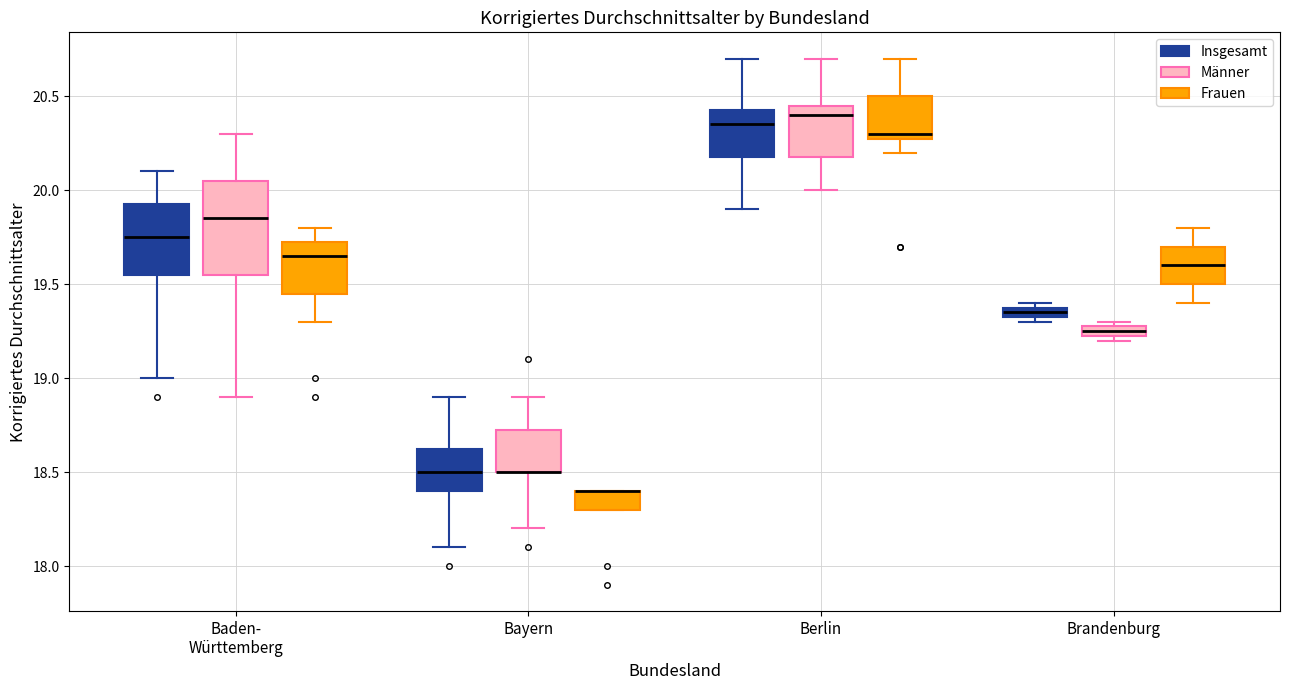

Where does the median line of the box for Brandenburg (Frauen) sit on the y-axis? The values are not printed on the chart, so give them approximately, as read against the axis.

19.60